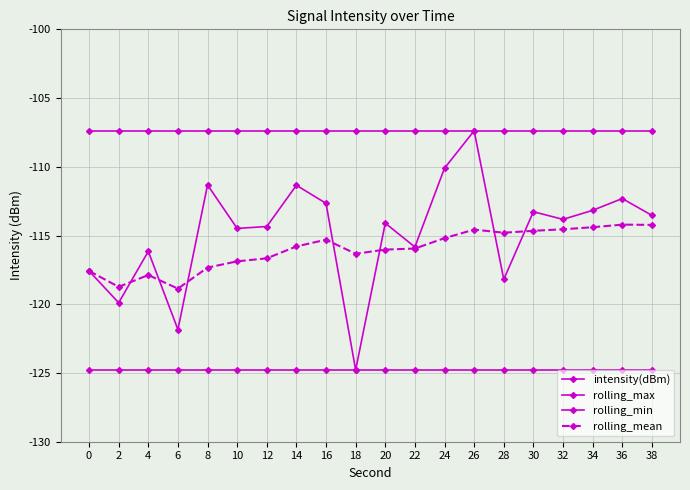

Does the chart have visible grid lines?

Yes